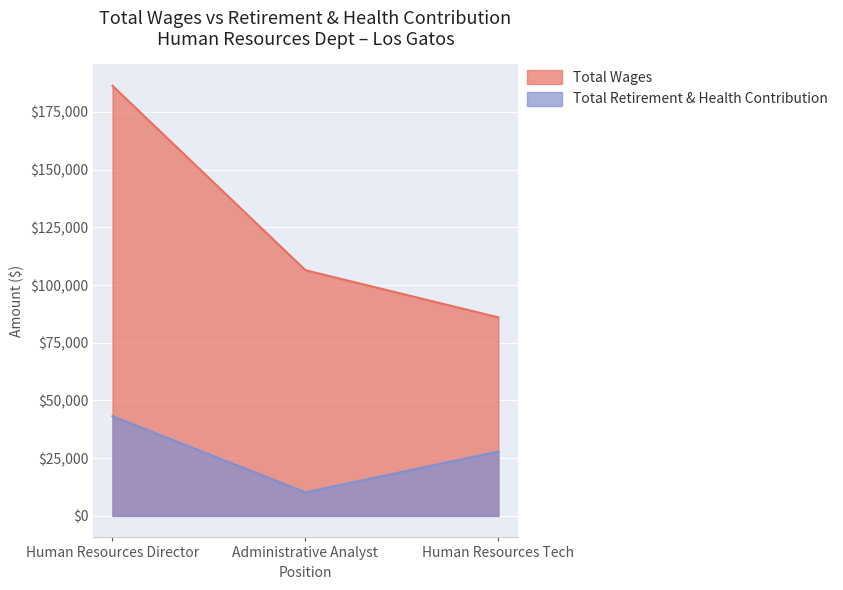

What is the difference between the Total Wages values at Administrative Analyst and Human Resources Tech?

20435